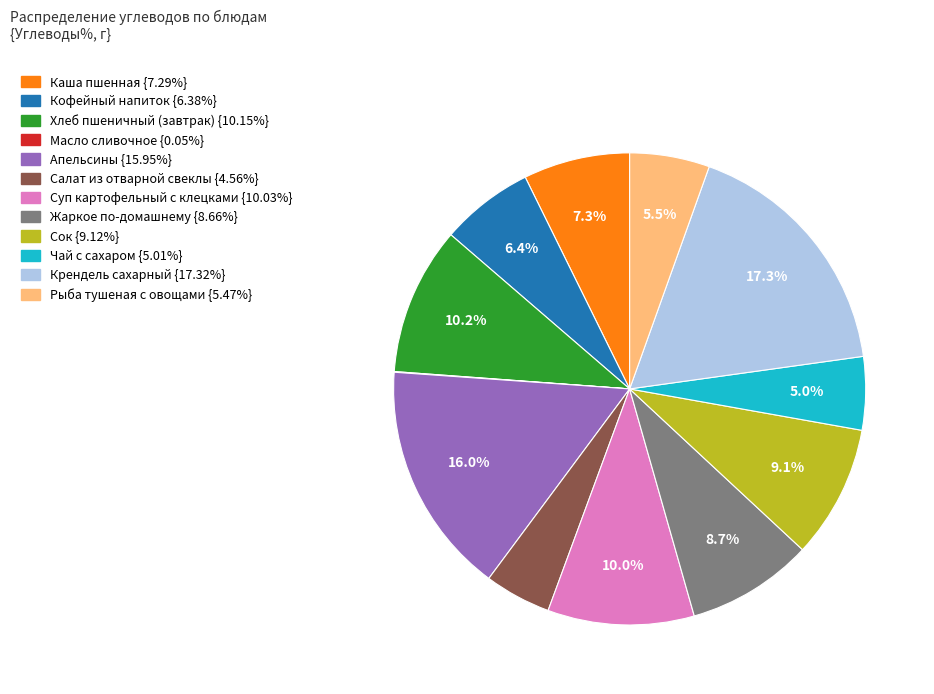

Do Крендель сахарный and Суп картофельный с клецками together represent more than half of the pie?

No